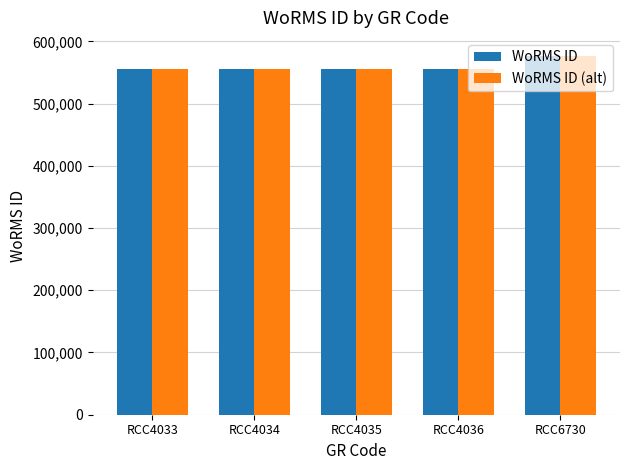

What is the difference between the maximum and second lowest values in the WoRMS ID series?

20787